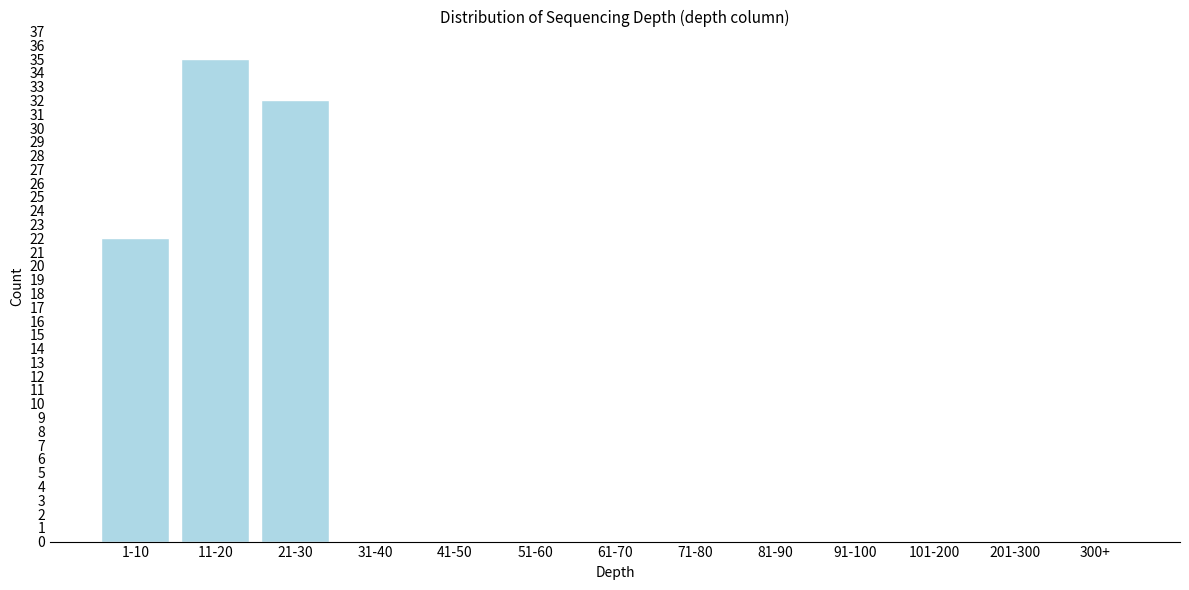

Reading right to left, extract all data points from this chart.

300+=0	201-300=0	101-200=0	91-100=0	81-90=0	71-80=0	61-70=0	51-60=0	41-50=0	31-40=0	21-30=32	11-20=35	1-10=22